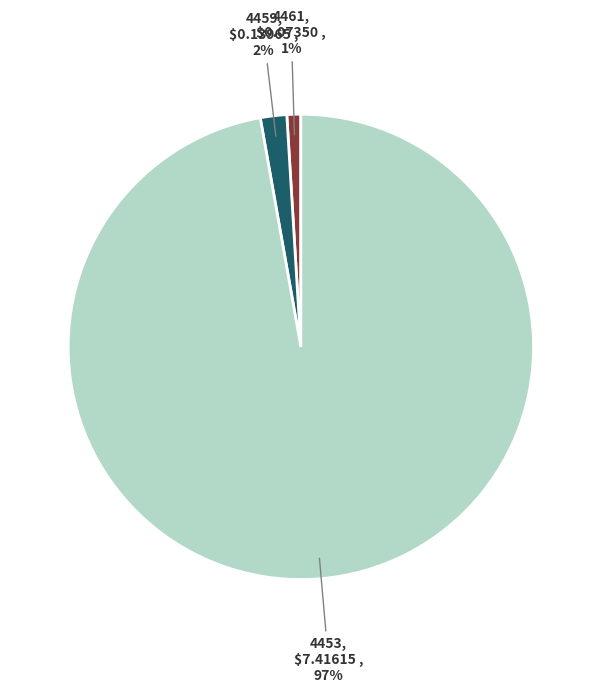

Is there any slice that represents more than half of the pie?

Yes